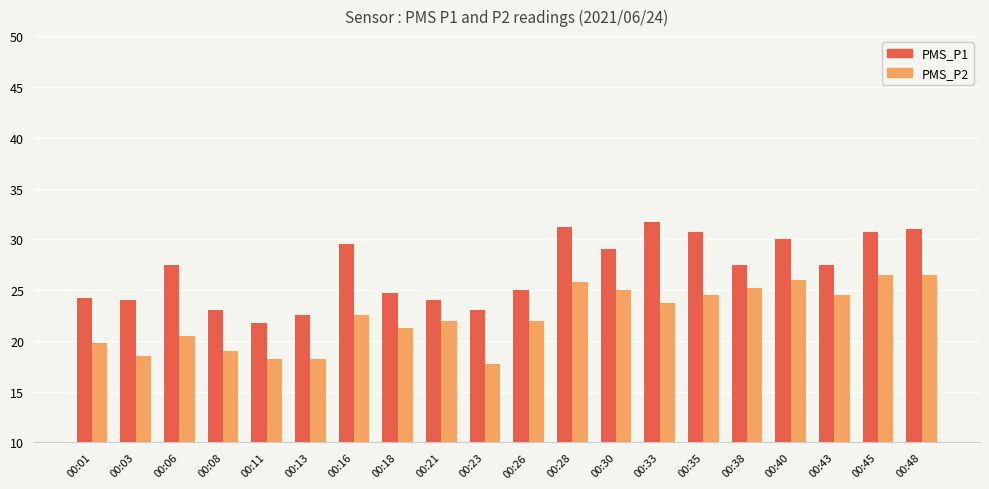

Which series has the largest total across all categories?

PMS_P1